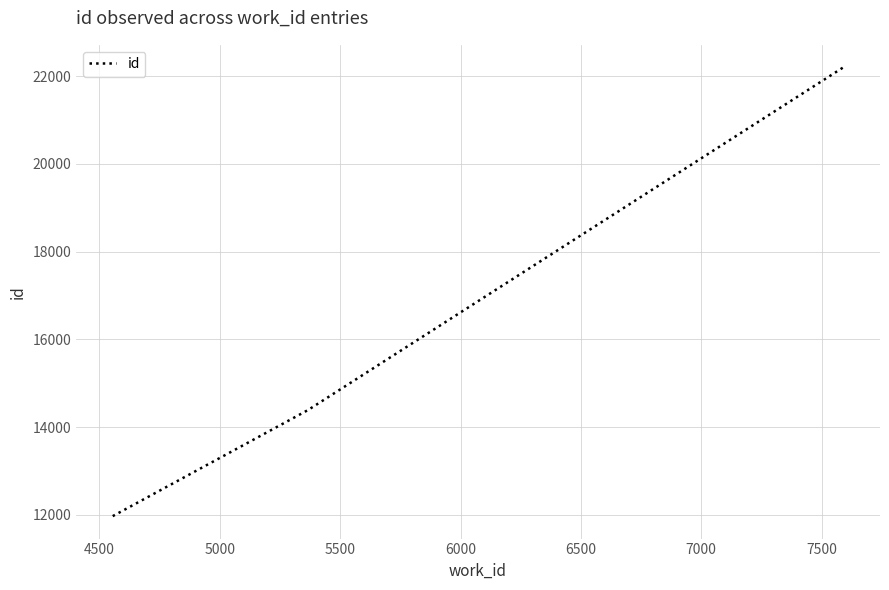

How many values are below 14388?

1